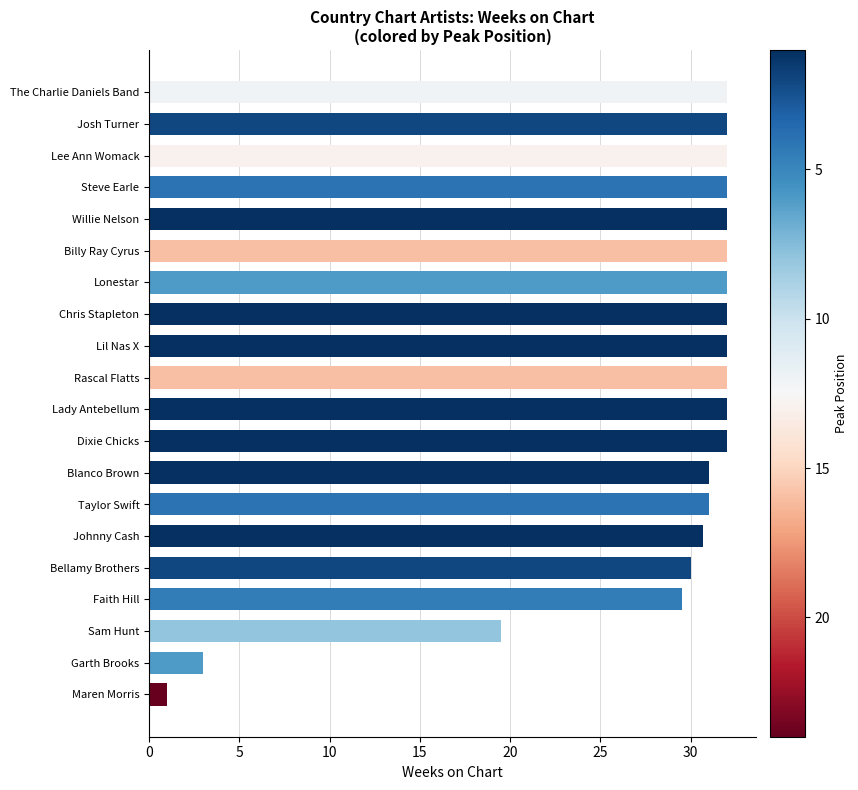

Reading bottom to top, list all the values displayed in this chart.

Maren Morris=1.0	Garth Brooks=3.0	Sam Hunt=19.5	Faith Hill=29.5	Bellamy Brothers=30.0	Johnny Cash=30.7	Taylor Swift=31.0	Blanco Brown=31.0	Dixie Chicks=32.0	Lady Antebellum=32.0	Rascal Flatts=32.0	Lil Nas X=32.0	Chris Stapleton=32.0	Lonestar=32.0	Billy Ray Cyrus=32.0	Willie Nelson=32.0	Steve Earle=32.0	Lee Ann Womack=32.0	Josh Turner=32.0	The Charlie Daniels Band=32.0